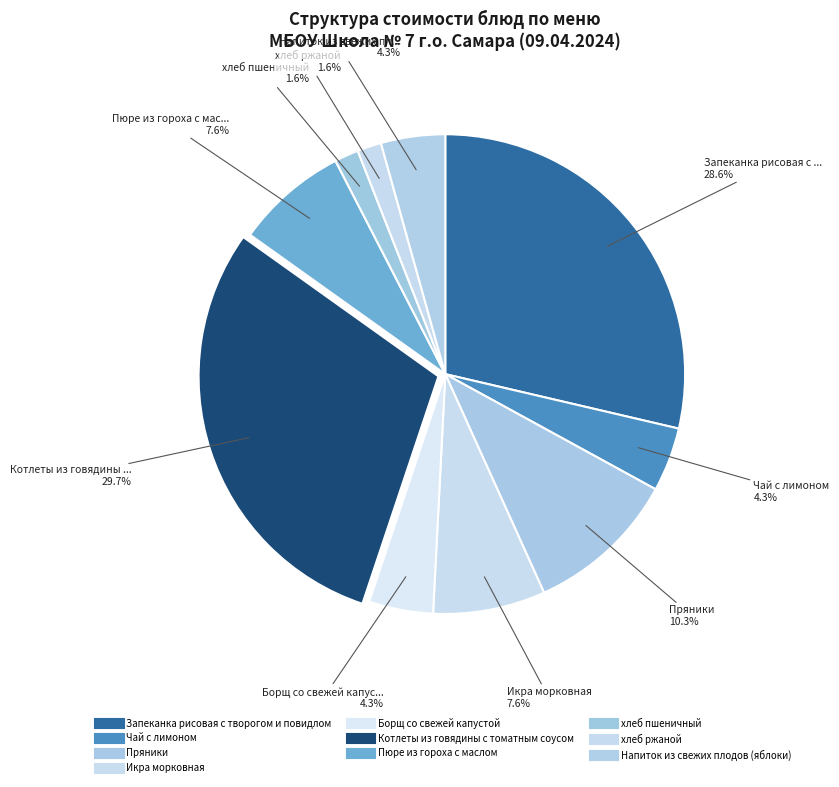

Which category has the smallest portion of the pie?

хлеб пшеничный